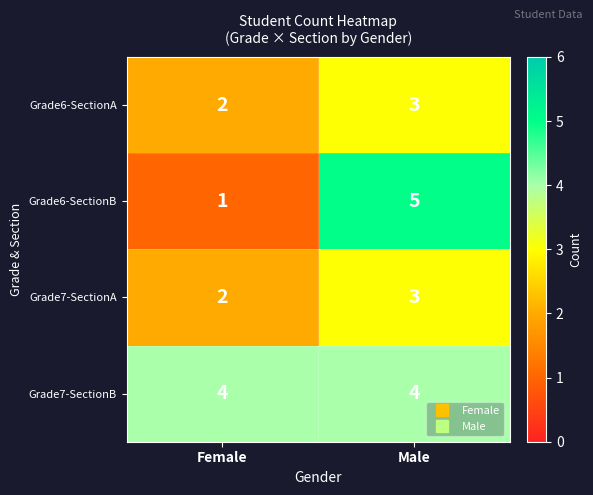

What is the difference between the highest and lowest values at Female?

3